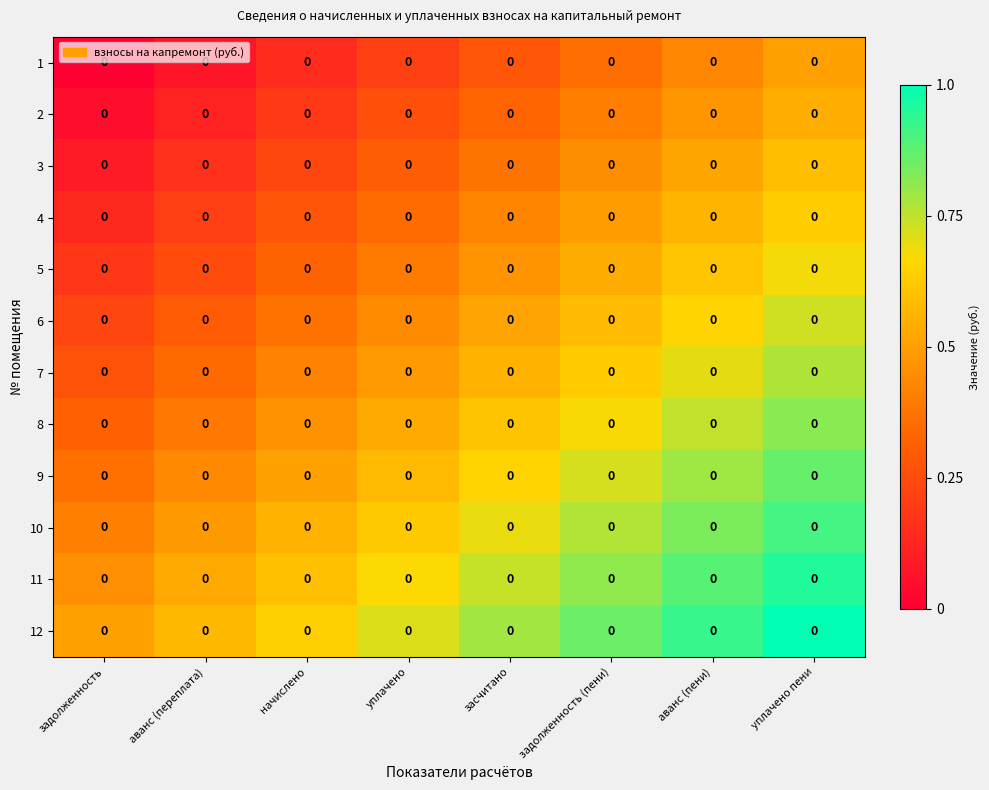

Which has a higher value, задолженность or уплачено?

уплачено